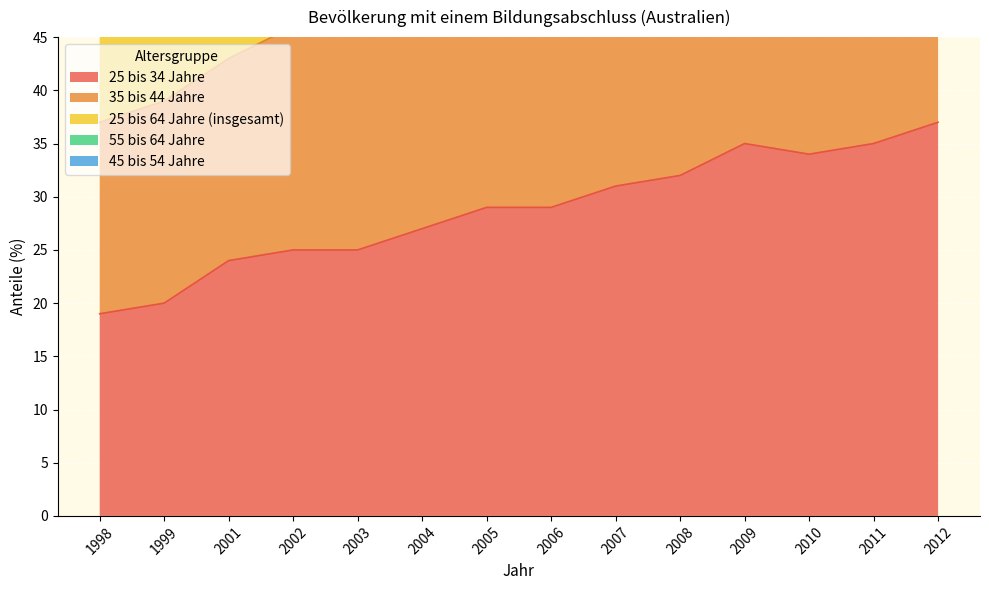

What is the spread (max minus min) of values at 2011?

103